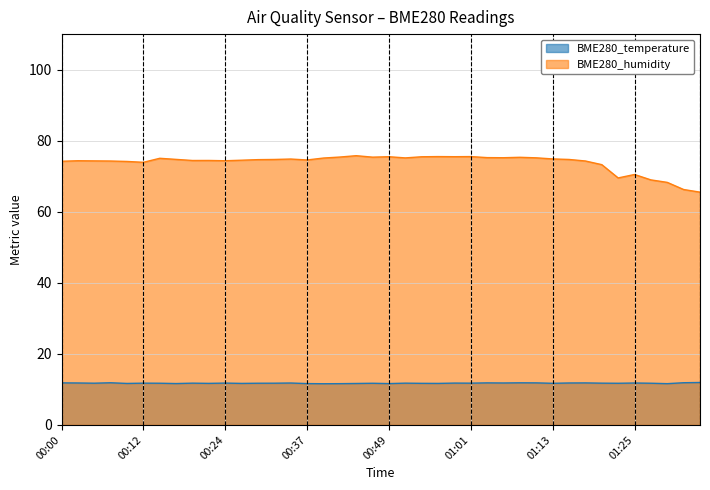

The value of BME280_temperature at 06:00 is 5.2. True or false?

False